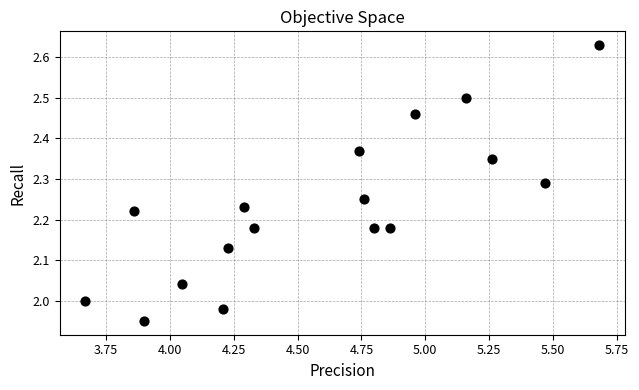

What is the range of Y values (max minus min)?

0.7